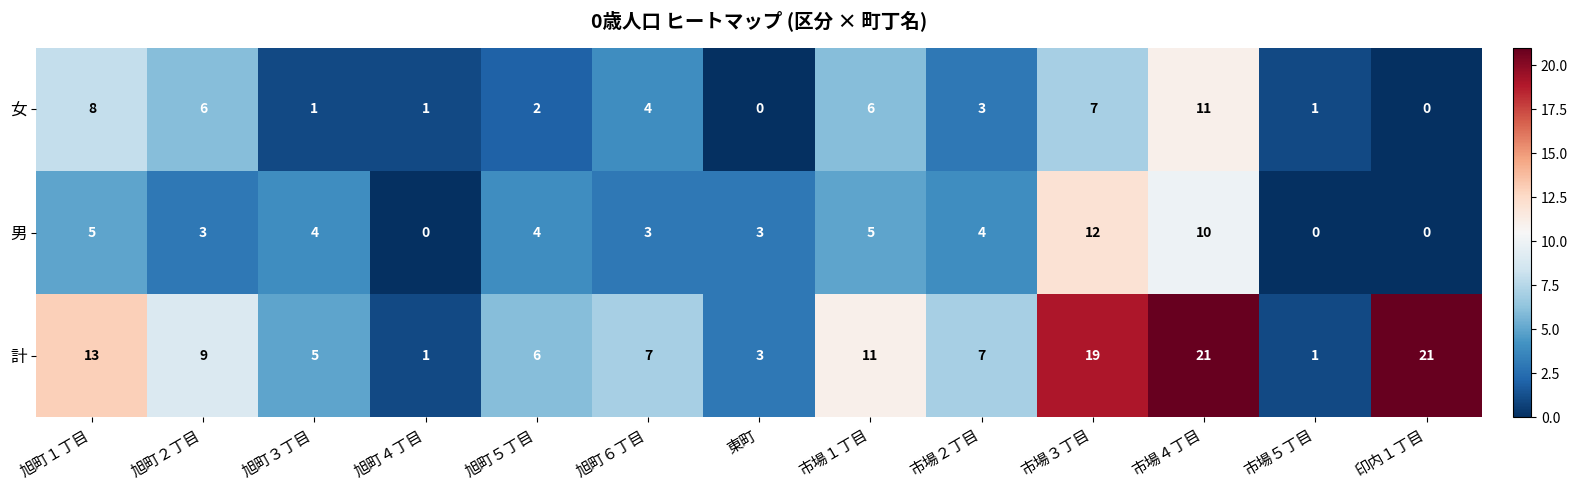

What is the highest value of the 男 series?

12